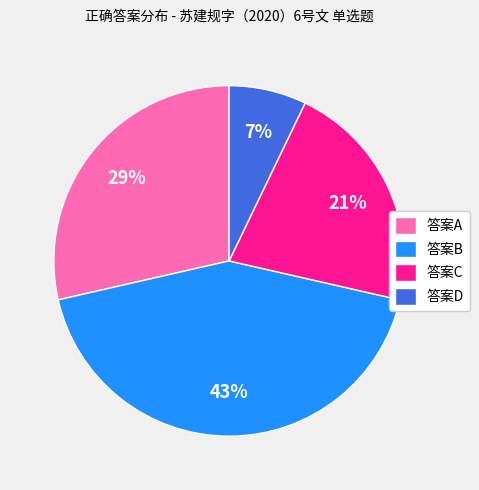

Is there any slice that represents more than half of the pie?

No